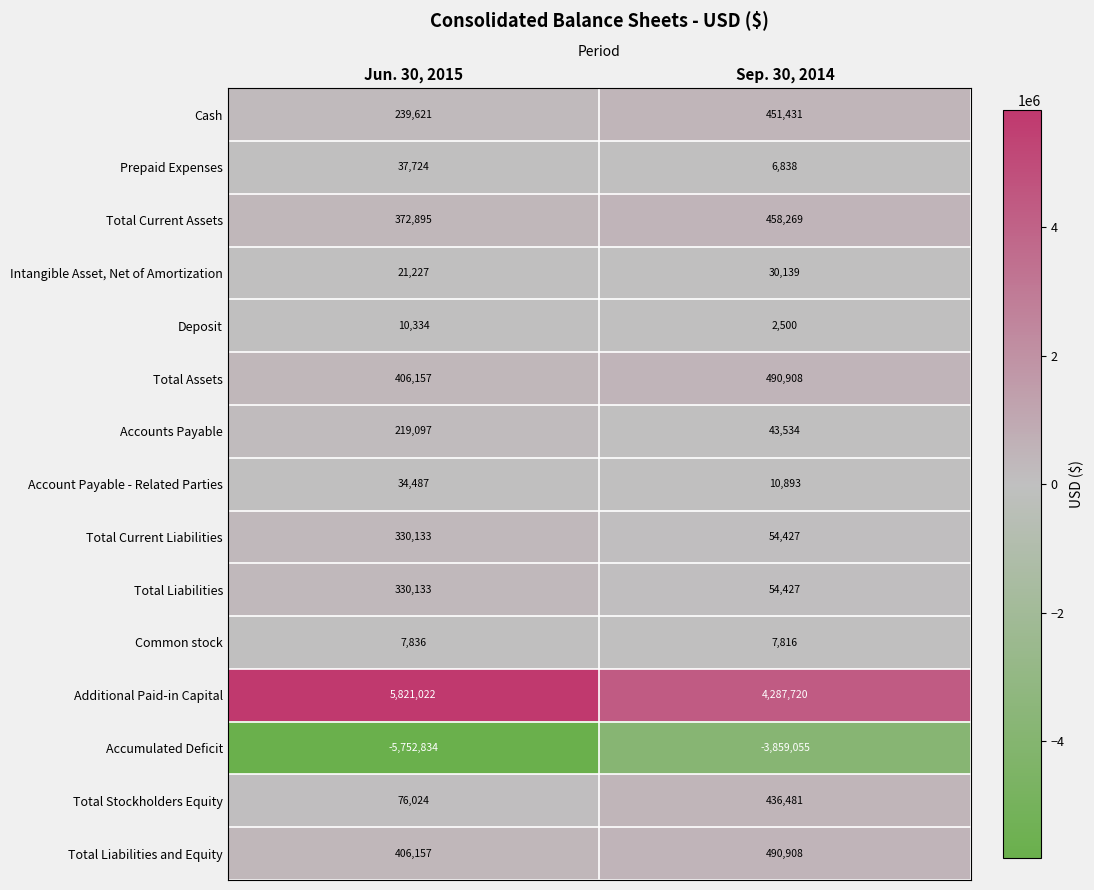

What is the difference between the Total Liabilities and Equity values at Sep. 30, 2014 and Jun. 30, 2015?

84751